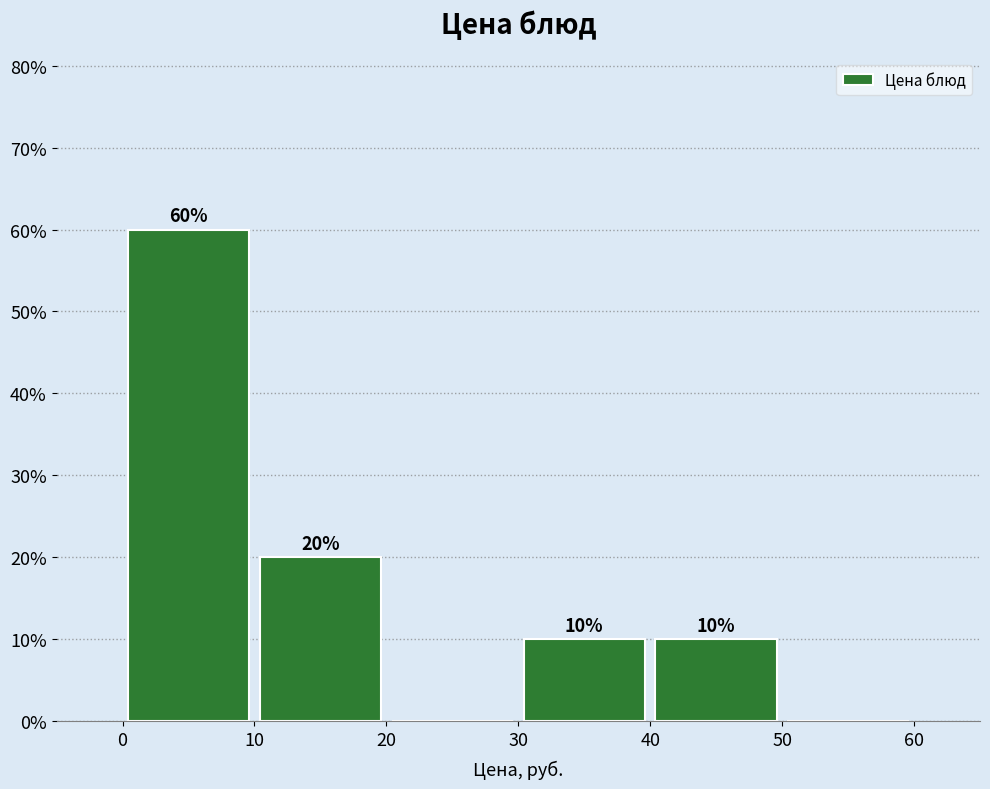

Over which range of the x-axis is the bar tallest?

0 to 10